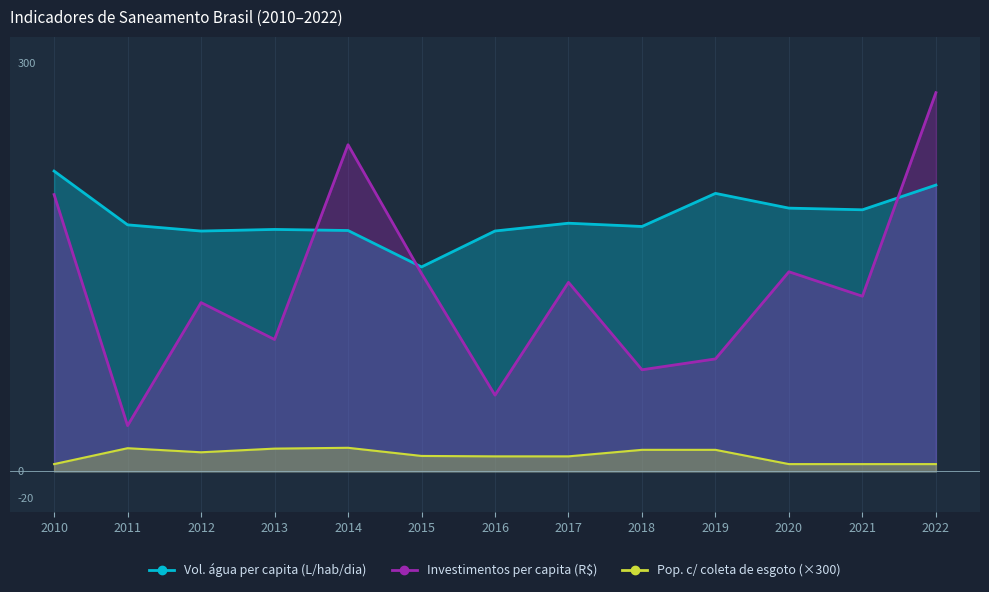

At which category is the sum across all series the highest?

2022